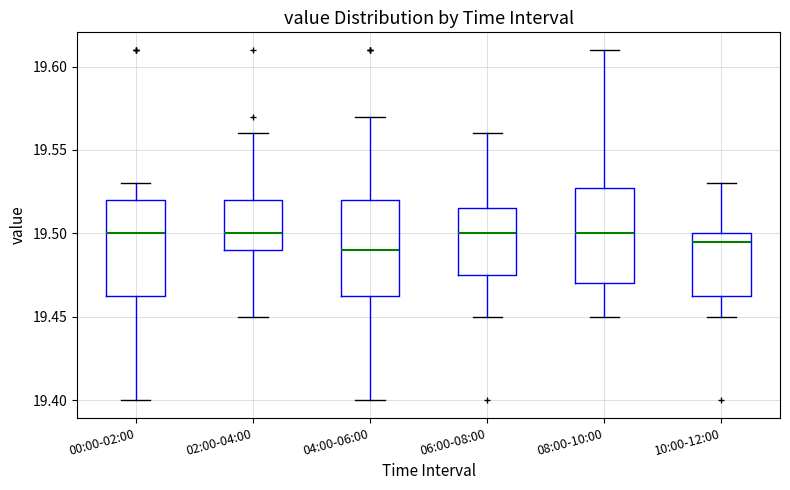

Where does the upper whisker of the box for 10:00-12:00 end on the y-axis? The values are not printed on the chart, so give them approximately, as read against the axis.

19.530